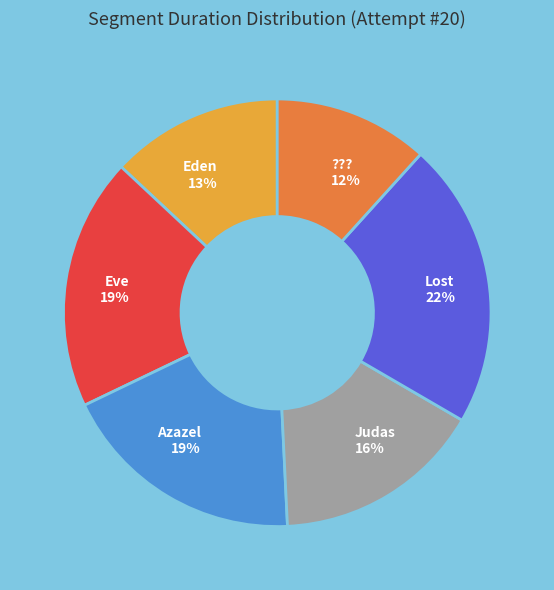

Do Azazel 19% and Eve 19% together represent more than half of the pie?

No